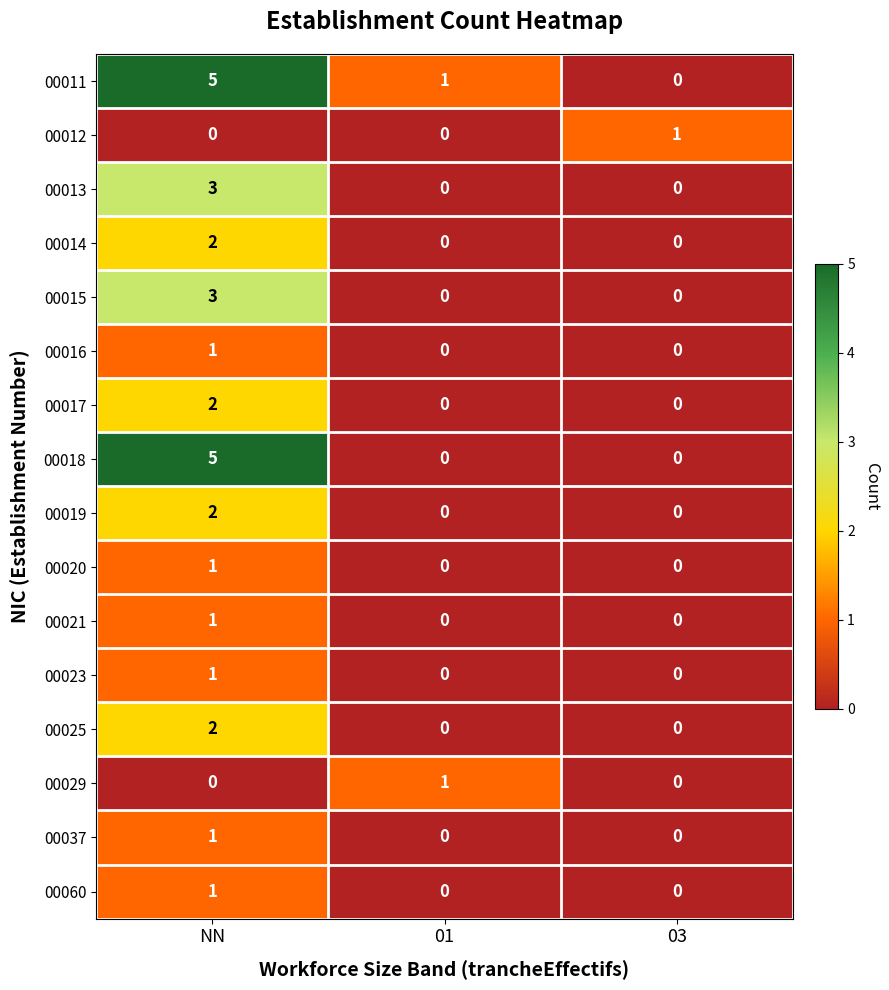

How many positive values does the 00019 series have?

1